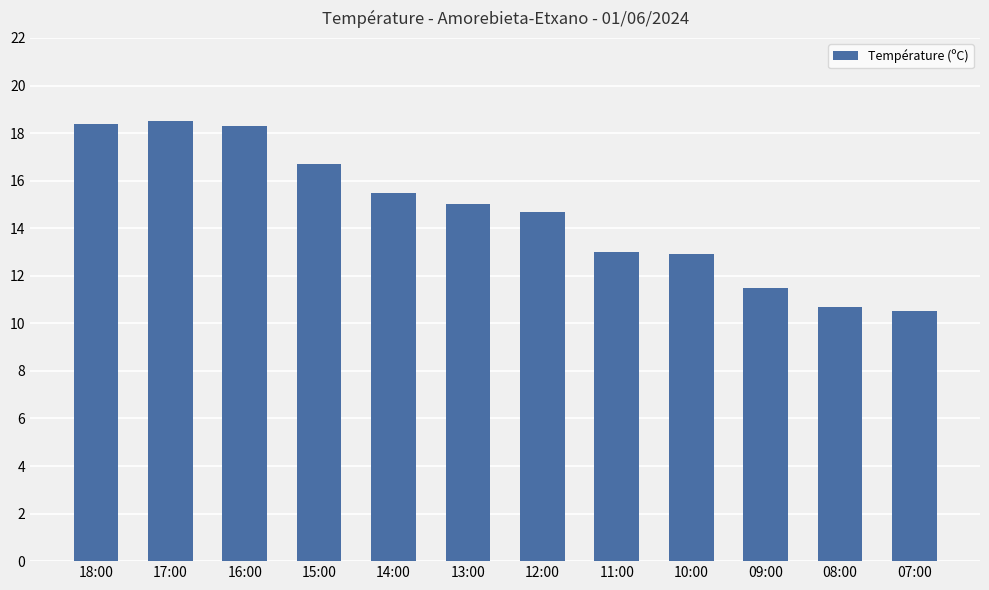

Reading right to left, what are all the values shown in this chart?

07:00=10.5	08:00=10.7	09:00=11.5	10:00=12.9	11:00=13.0	12:00=14.7	13:00=15.0	14:00=15.5	15:00=16.7	16:00=18.3	17:00=18.5	18:00=18.4